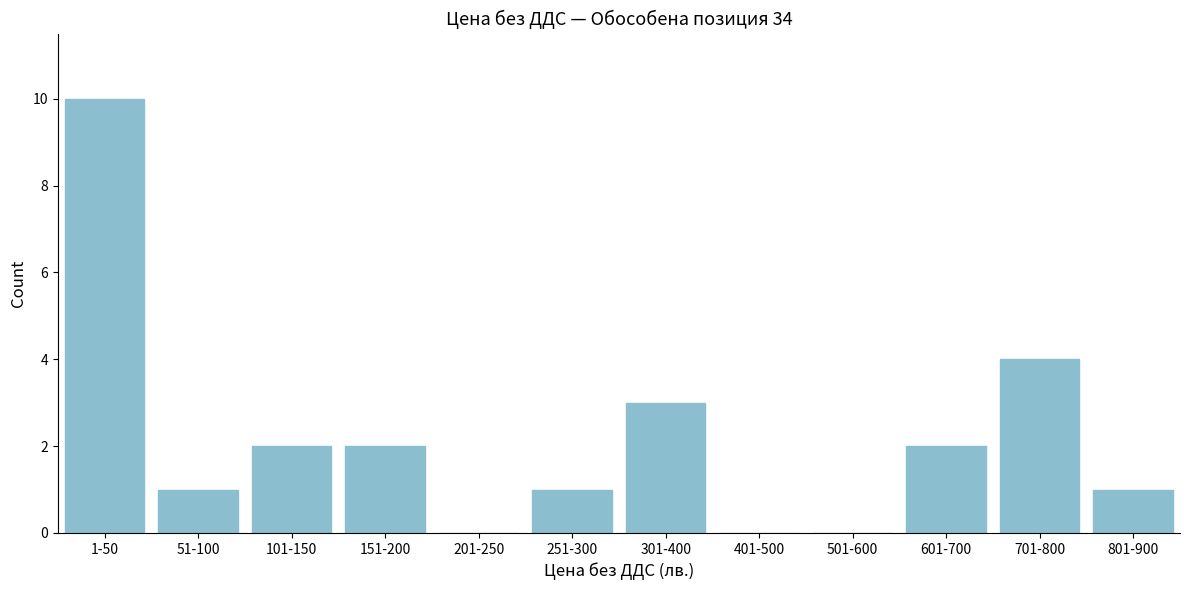

Reading right to left, what are all the values shown in this chart?

801-900=1	701-800=4	601-700=2	501-600=0	401-500=0	301-400=3	251-300=1	201-250=0	151-200=2	101-150=2	51-100=1	1-50=10